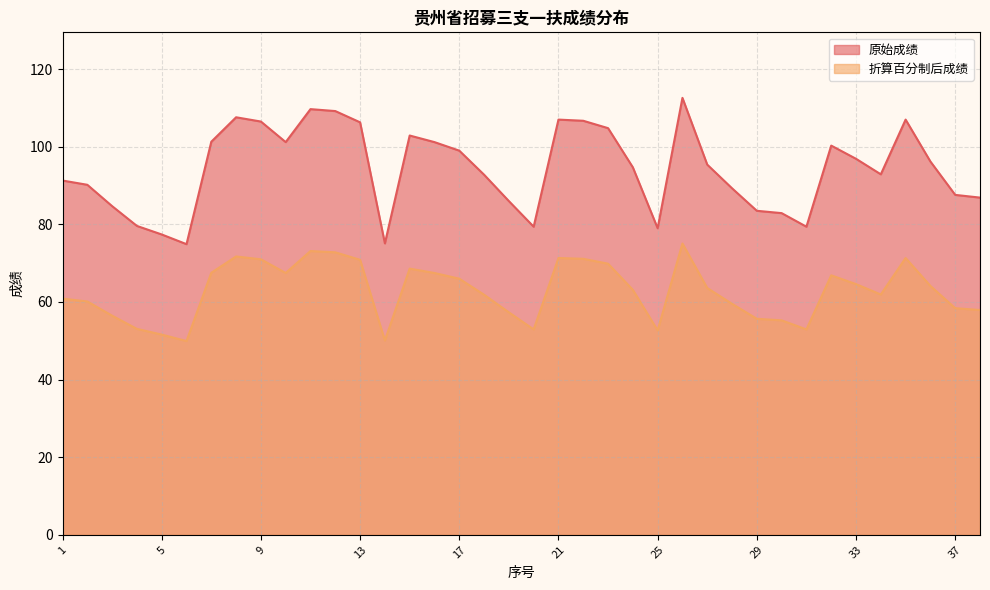

Does the chart have visible grid lines?

Yes